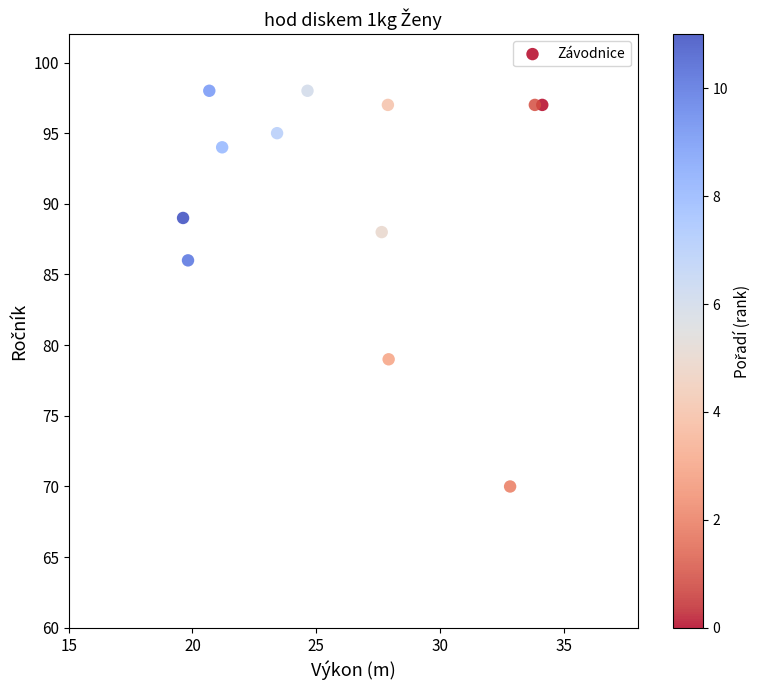

What Y value in the scatter plot is closest to 84?

86